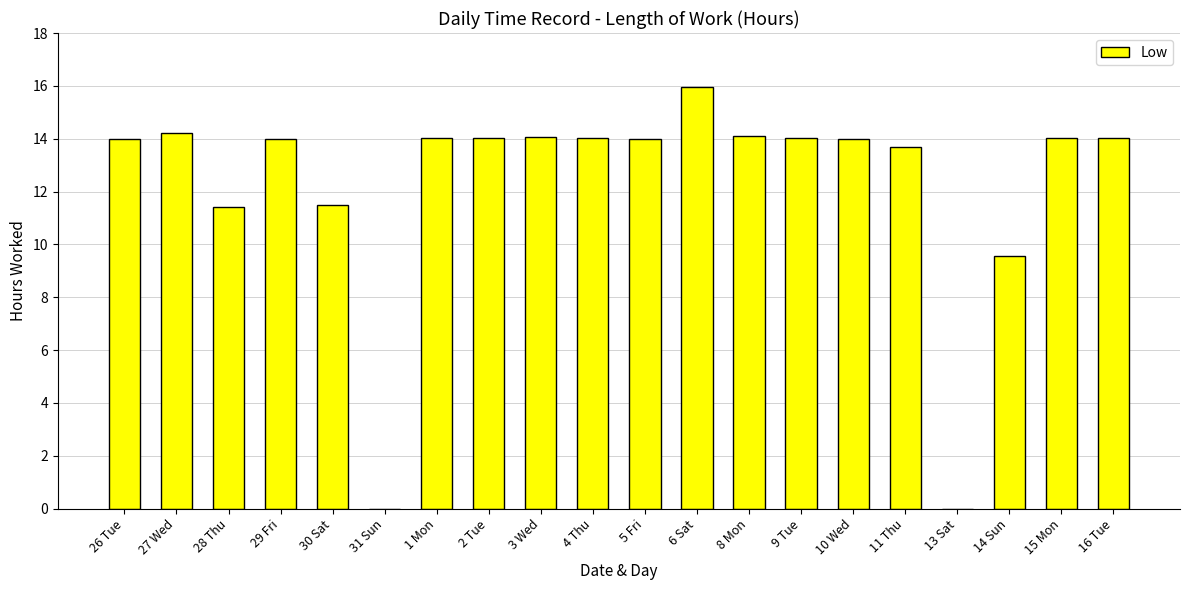

What is the ratio of the value at 2 Tue to the value at 28 Thu?

1.2